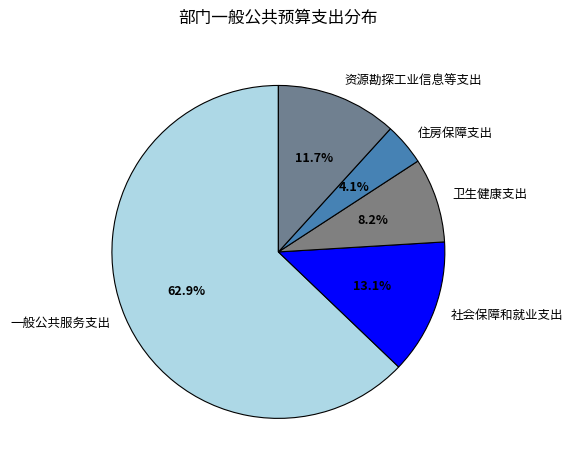

Which category accounts for the majority?

一般公共服务支出